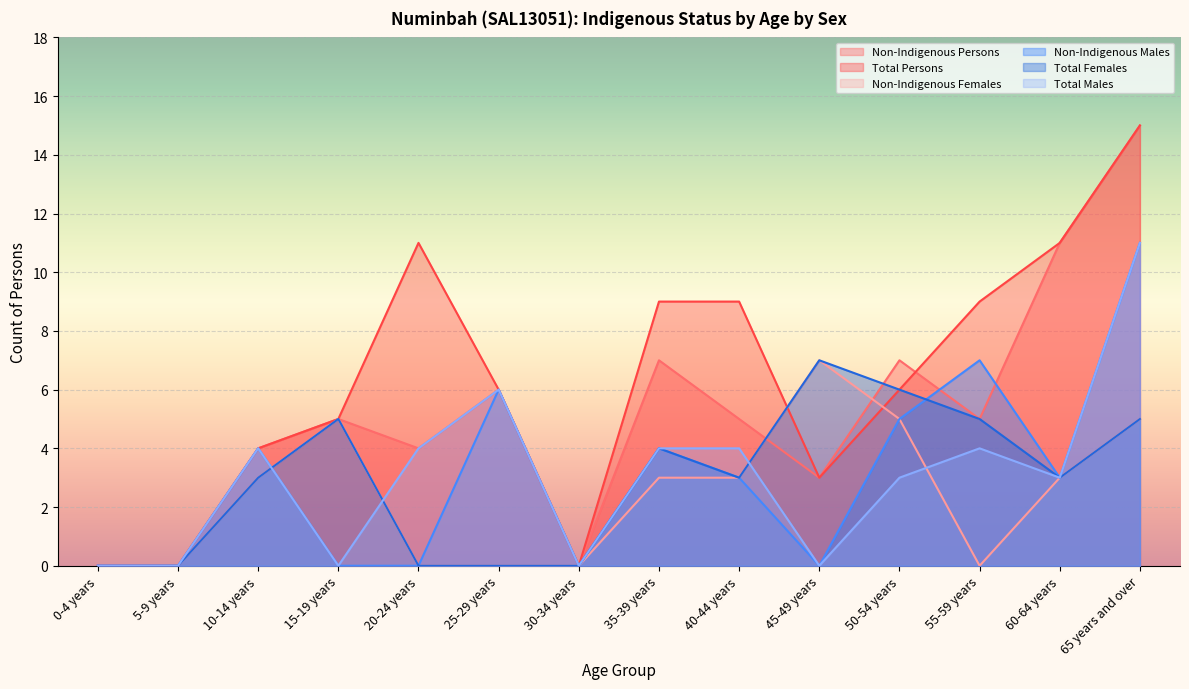

At which label does Non-Indigenous Males first exceed 3?

10-14 years